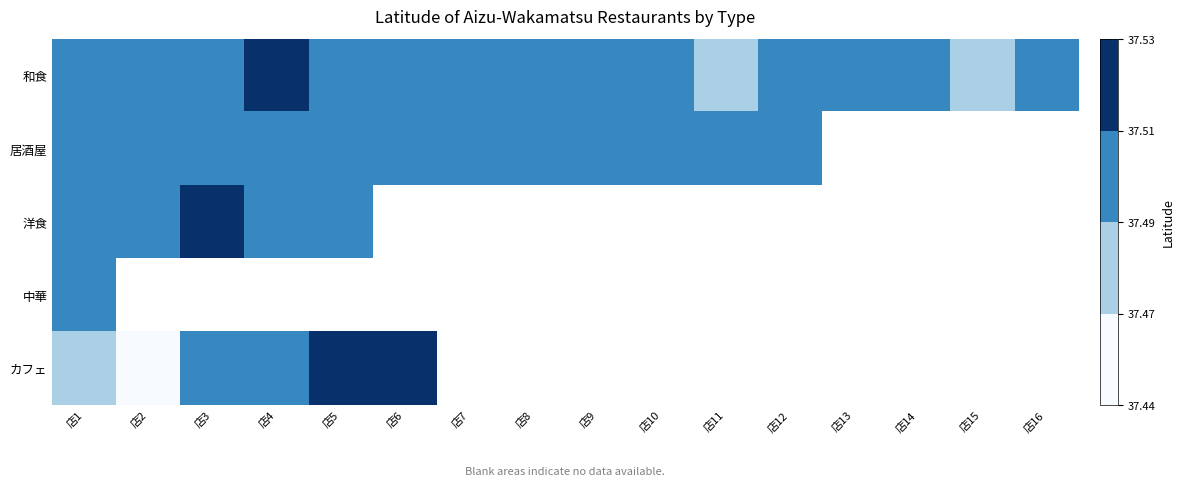

Reading left to right, transcribe all the data shown in this chart.

和食: 店1=37.5	店2=37.5	店3=37.5	店4=37.5	店5=37.5	店6=37.5	店7=37.5	店8=37.5	店9=37.5	店10=37.5	店11=37.5	店12=37.5	店13=37.5	店14=37.5	店15=37.5	店16=37.5
居酒屋: 店1=37.5	店2=37.5	店3=37.5	店4=37.5	店5=37.5	店6=37.5	店7=37.5	店8=37.5	店9=37.5	店10=37.5	店11=37.5	店12=37.5	店13=0.0	店14=0.0	店15=0.0	店16=0.0
洋食: 店1=37.5	店2=37.5	店3=37.5	店4=37.5	店5=37.5	店6=0.0	店7=0.0	店8=0.0	店9=0.0	店10=0.0	店11=0.0	店12=0.0	店13=0.0	店14=0.0	店15=0.0	店16=0.0
中華: 店1=37.5	店2=0.0	店3=0.0	店4=0.0	店5=0.0	店6=0.0	店7=0.0	店8=0.0	店9=0.0	店10=0.0	店11=0.0	店12=0.0	店13=0.0	店14=0.0	店15=0.0	店16=0.0
カフェ: 店1=37.5	店2=37.4	店3=37.5	店4=37.5	店5=37.5	店6=37.5	店7=0.0	店8=0.0	店9=0.0	店10=0.0	店11=0.0	店12=0.0	店13=0.0	店14=0.0	店15=0.0	店16=0.0